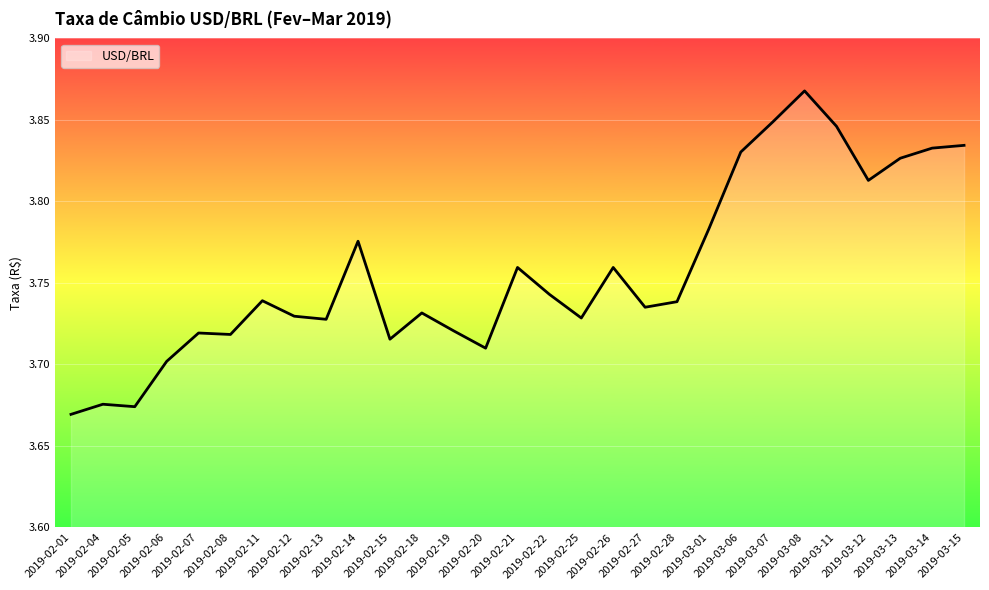

How many lines are shown in the chart?

1